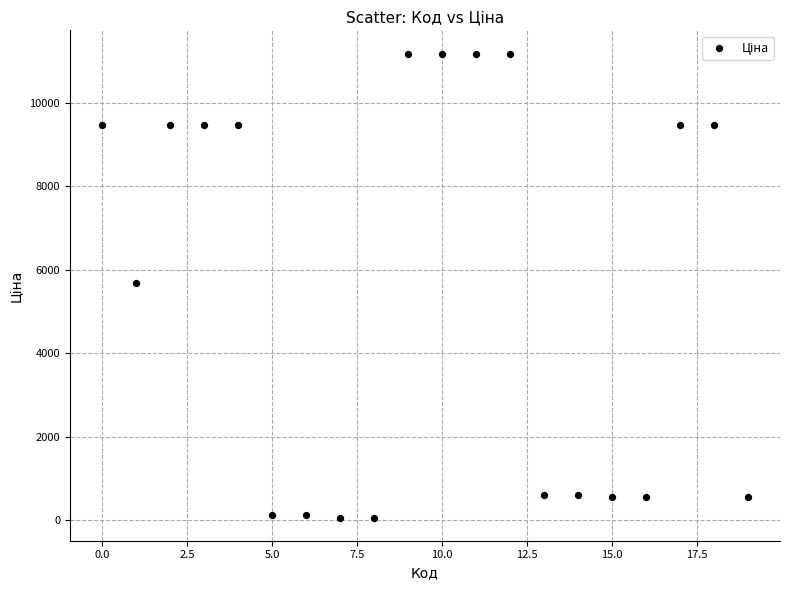

What is the range of Y values (max minus min)?

11131.1